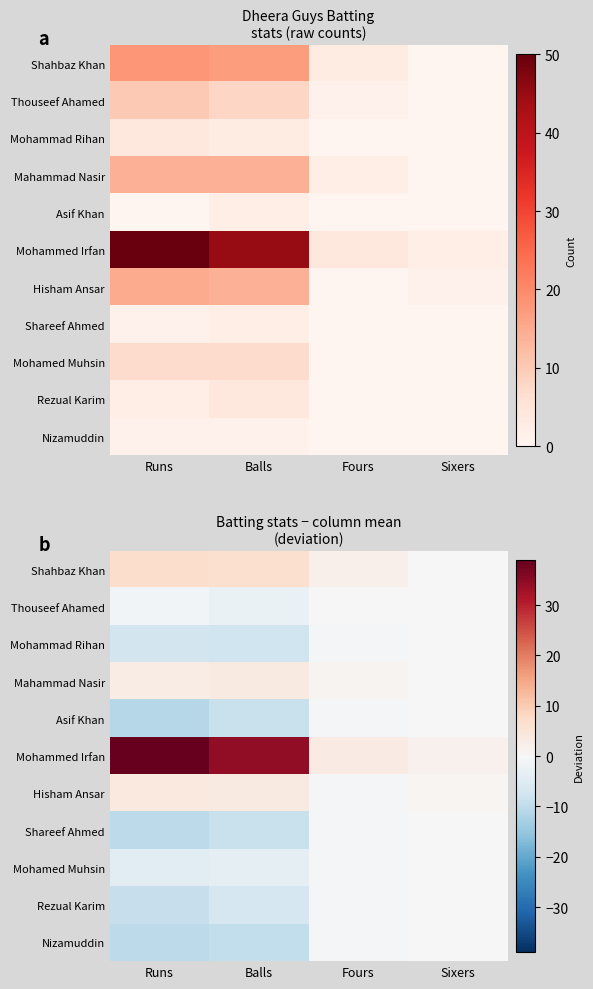

What is the average value of the Asif Khan series?

-5.2